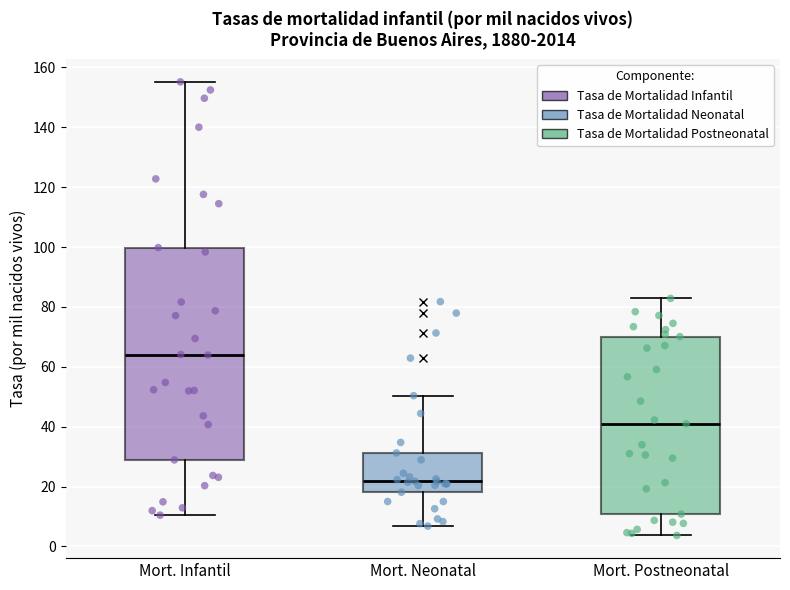

Reading left to right, transcribe this box plot: for each box, give where its median line is, the range the box spans, and where its two whiskers end, as read against the y-axis. The values are not printed on the chart, so give them approximately, as read against the axis.

Mort. Infantil: median 64, box 28 to 100, whiskers 10 to 156
Mort. Neonatal: median 22, box 18 to 32, whiskers 6 to 50
Mort. Postneonatal: median 40, box 10 to 70, whiskers 4 to 82